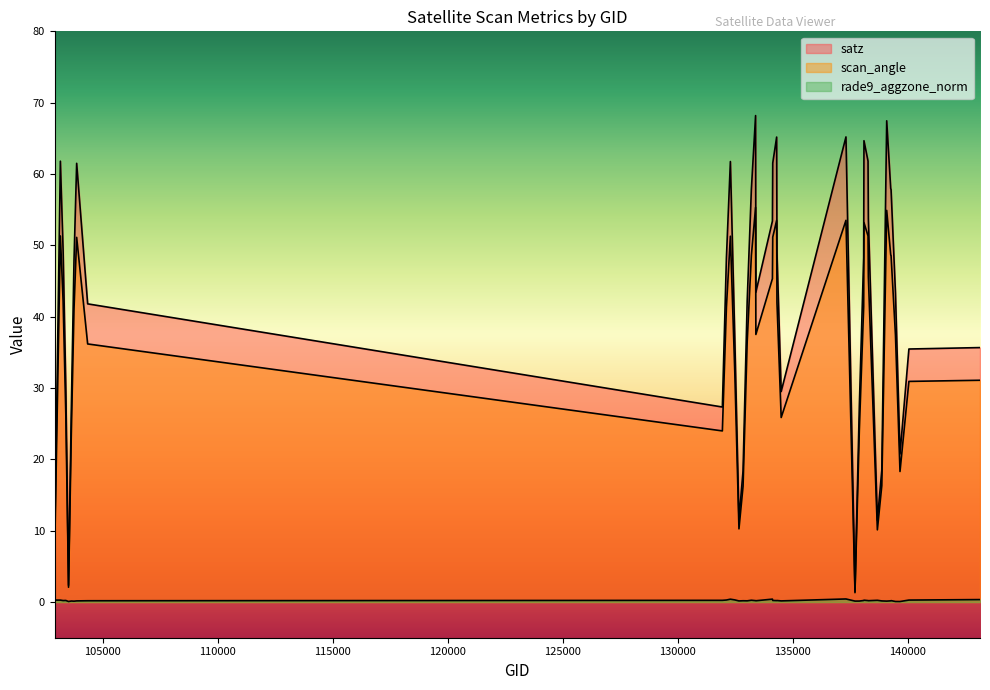

At which label does satz first exceed 47?

103160